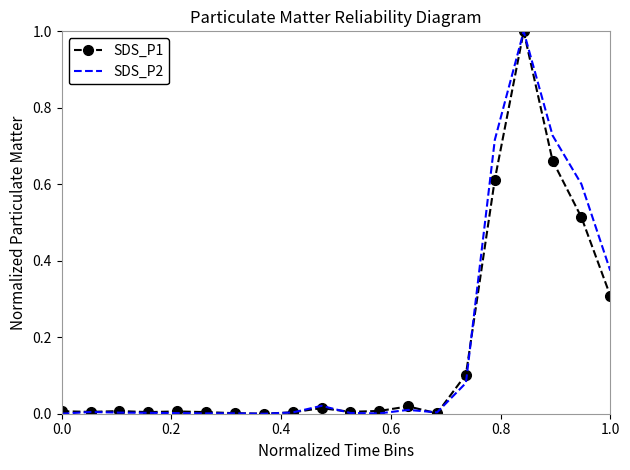

Reading left to right, list all the values displayed in this chart.

SDS_P1: 0.0	0.0	0.0	0.0	0.0	0.0	0.0	0.0	0.0	0.0	0.0	0.0	0.0	0.0	0.1	0.6	1.0	0.7	0.5	0.3
SDS_P2: 0.0	0.0	0.0	0.0	0.0	0.0	0.0	0.0	0.0	0.0	0.0	0.0	0.0	0.0	0.1	0.7	1.0	0.7	0.6	0.4